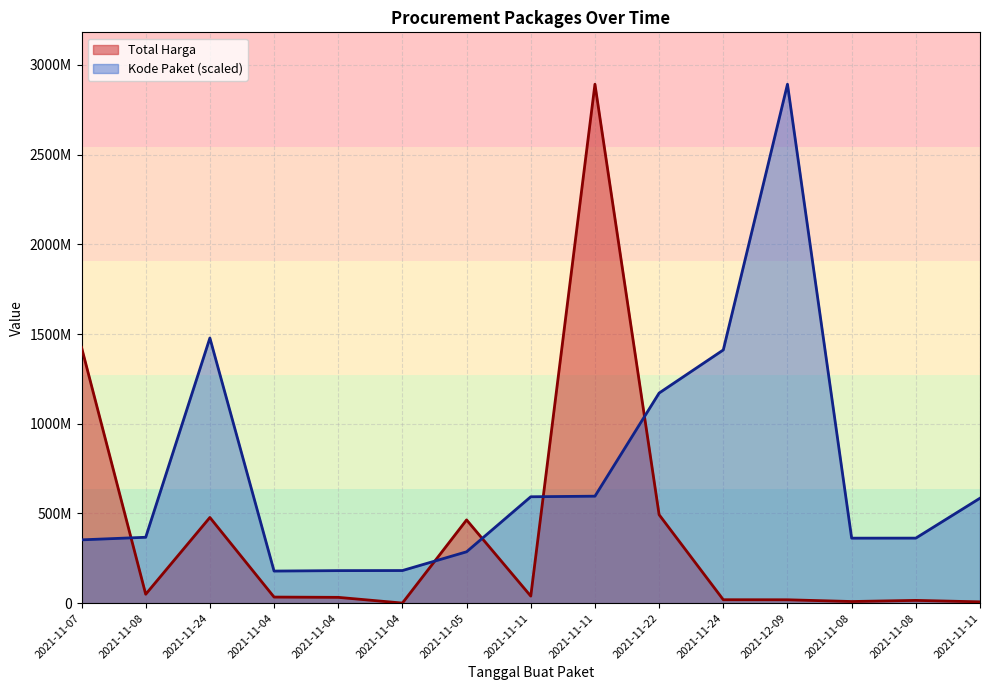

True or false: Kode Paket has more than 1 points higher than both neighbors.

True